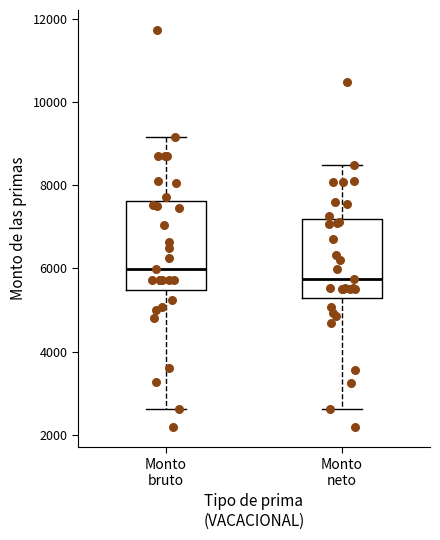

Where is the lower edge of the box for Monto bruto on the y-axis? The values are not printed on the chart, so give them approximately, as read against the axis.

5400